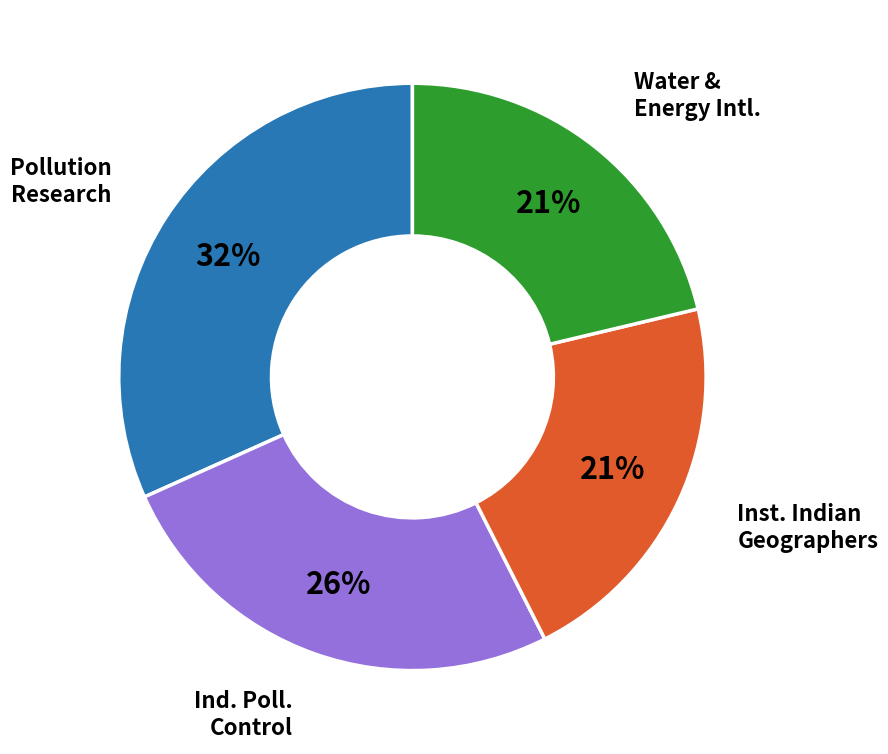

To the nearest percent, what is the average slice percentage?

25%